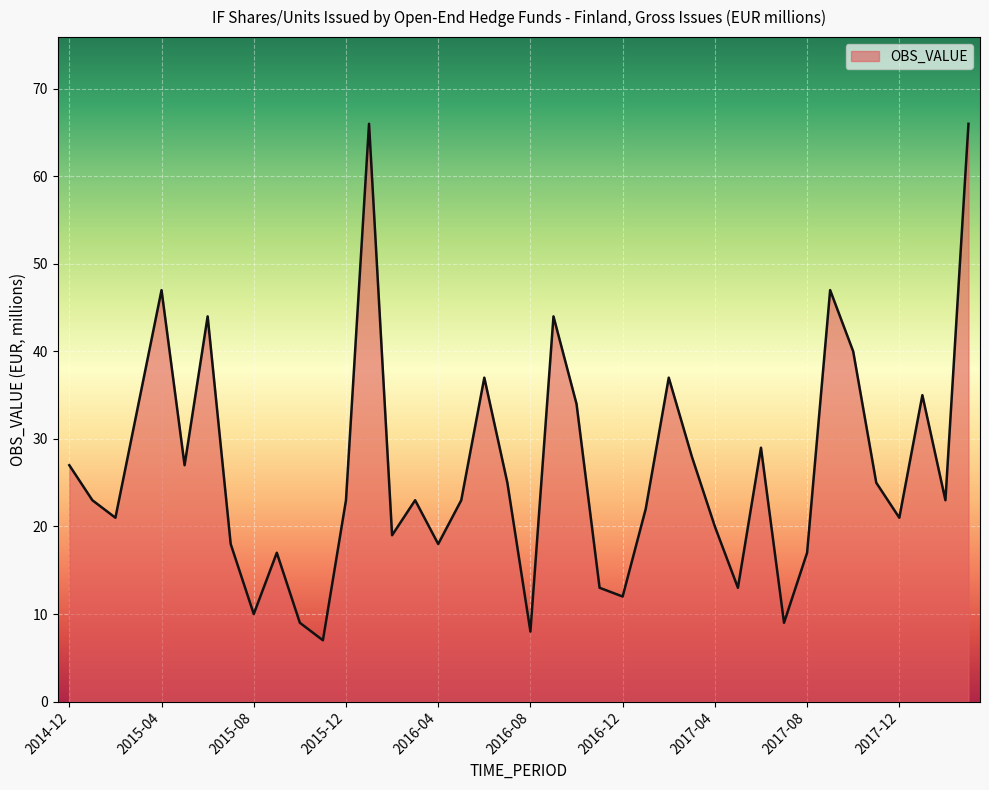

What is the difference between the maximum and minimum values?

59